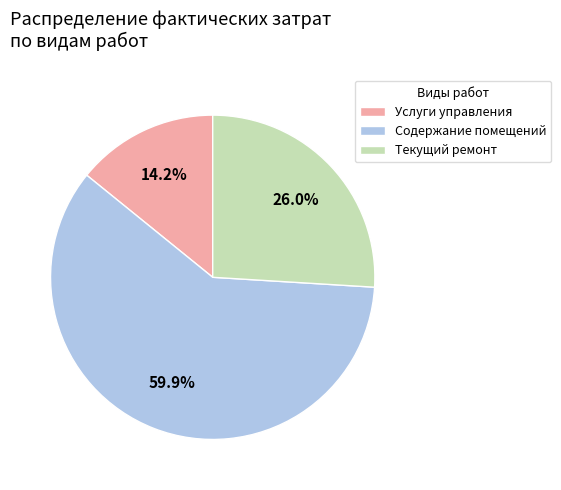

Between Текущий ремонт and Содержание помещений, which is larger?

Содержание помещений